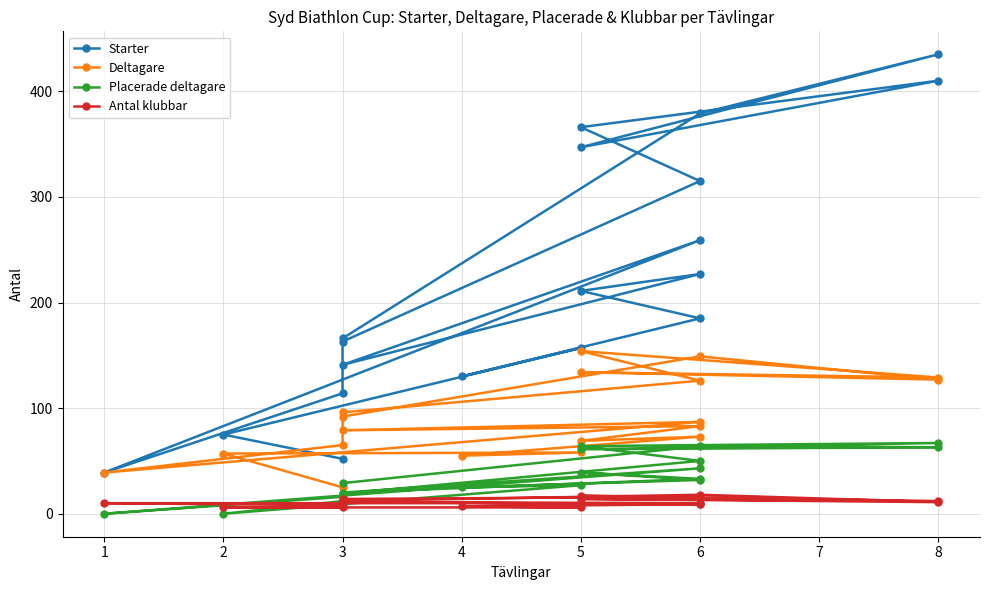

True or false: Placerade deltagare and Deltagare intersect in this chart.

False